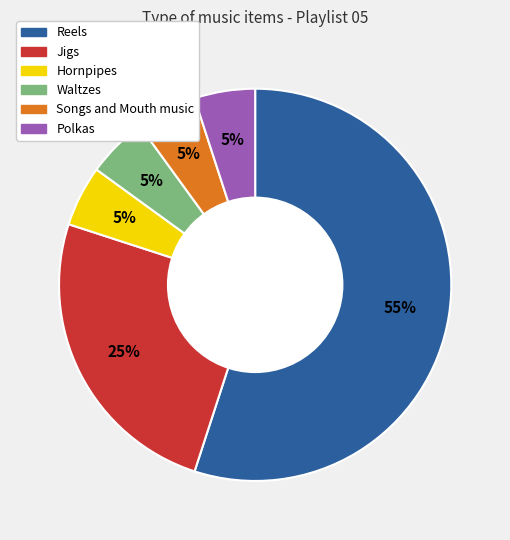

Combined, do Reels and Polkas account for over 50%?

Yes